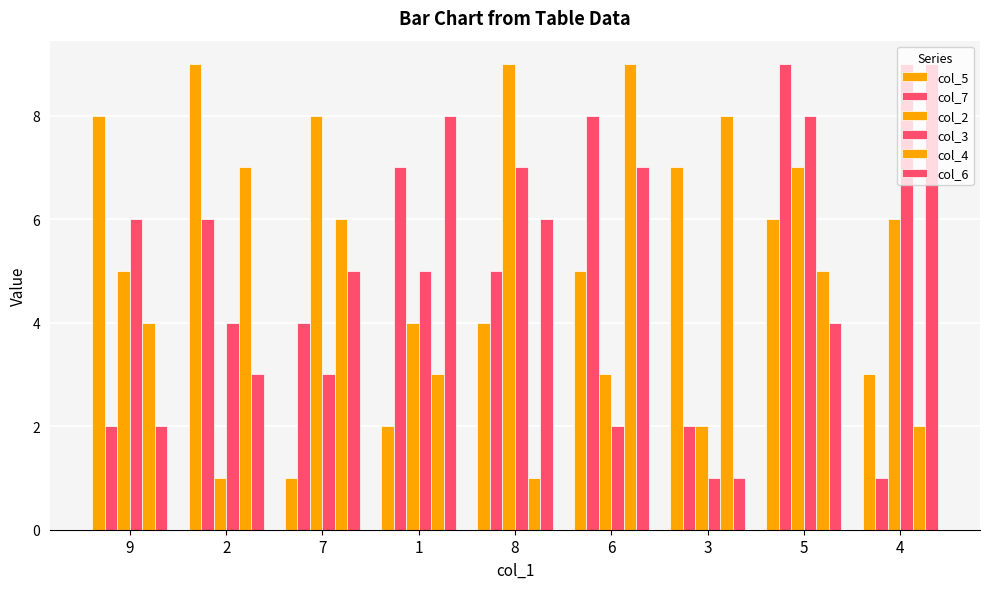

Are the bars horizontal?

No